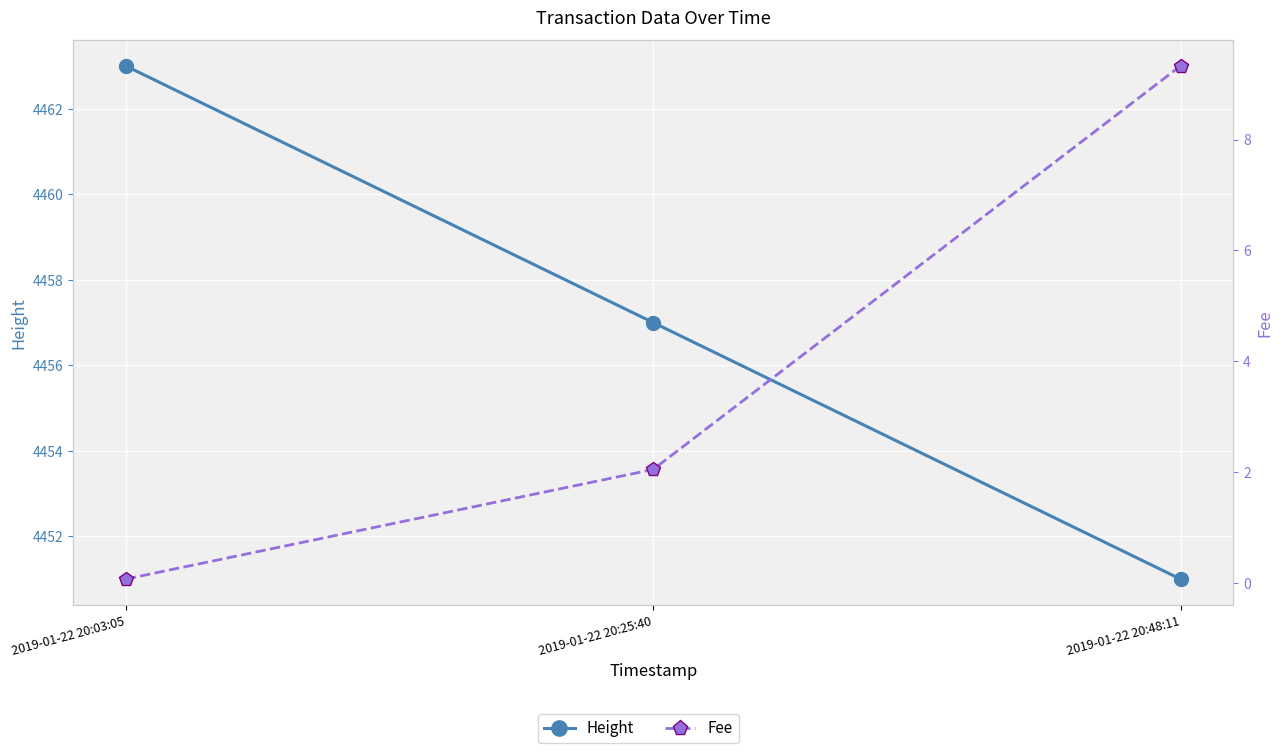

What is the approximate value of Height at 2019-01-22 20:48:11?

4451.0